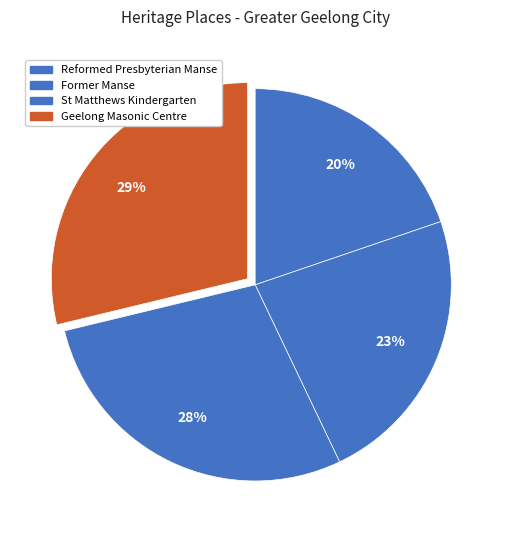

How many slices are in this pie chart?

4